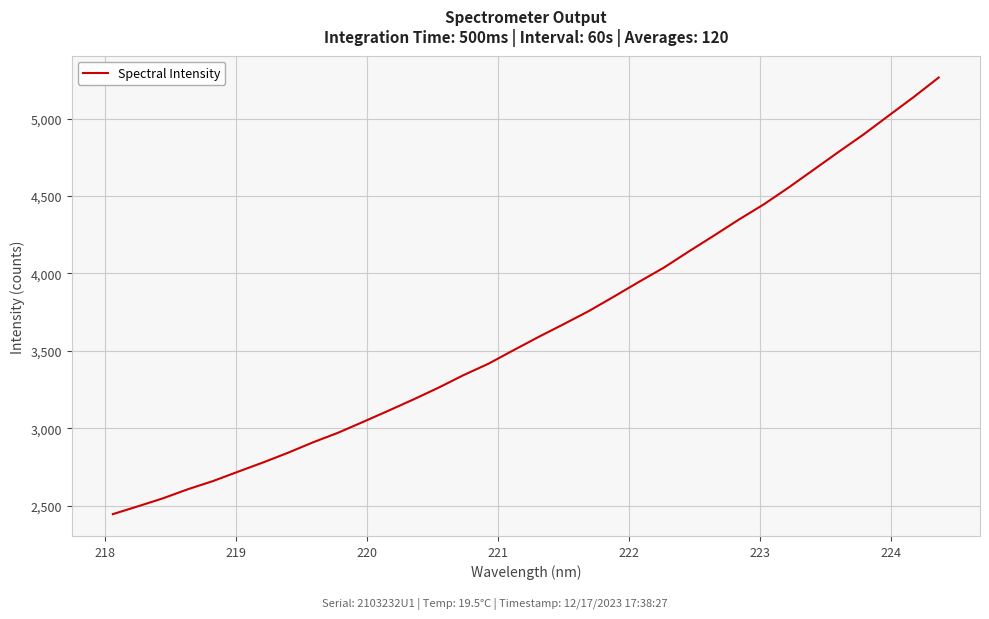

What is the maximum value shown in the chart?

5265.6